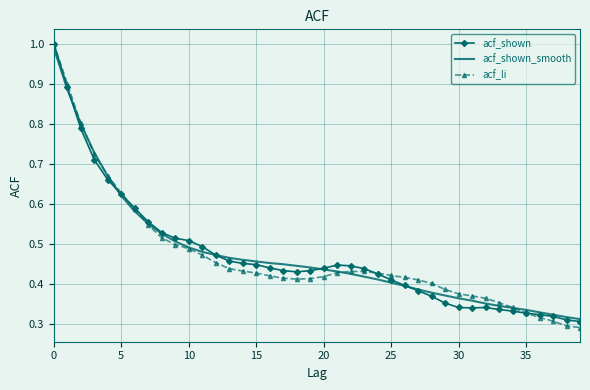

Which series has the largest range (max minus min)?

acf_li